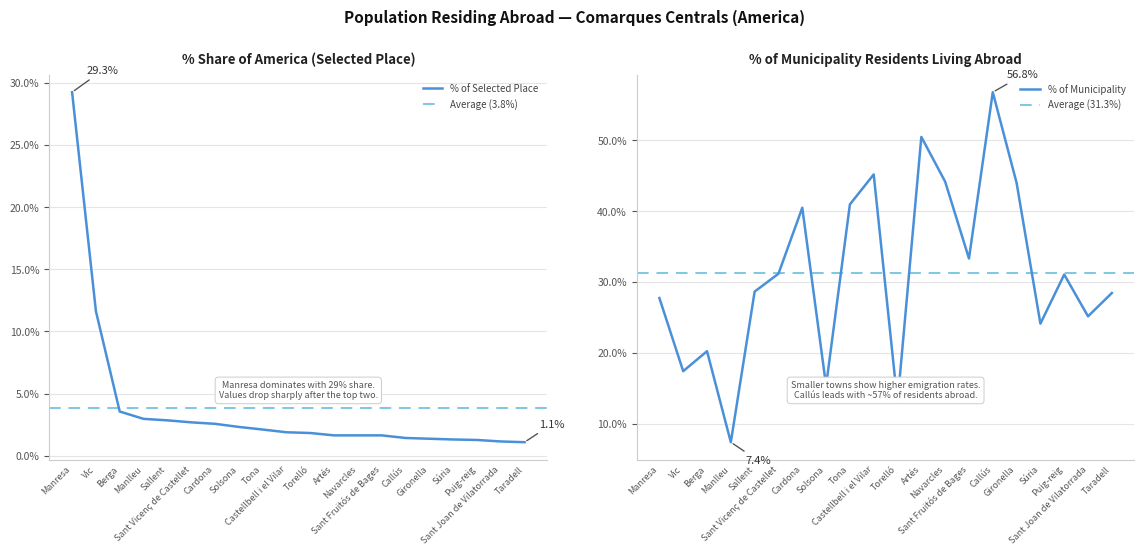

How many series are shown in this chart?

2